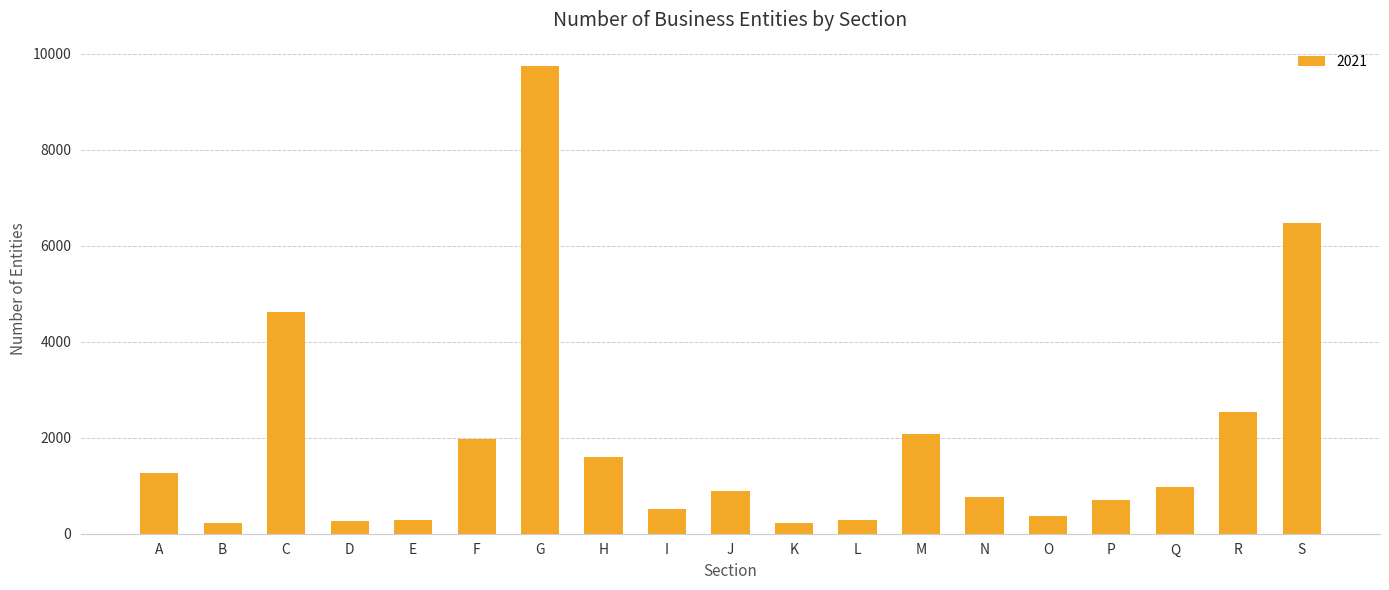

What value does the data have at N?

767